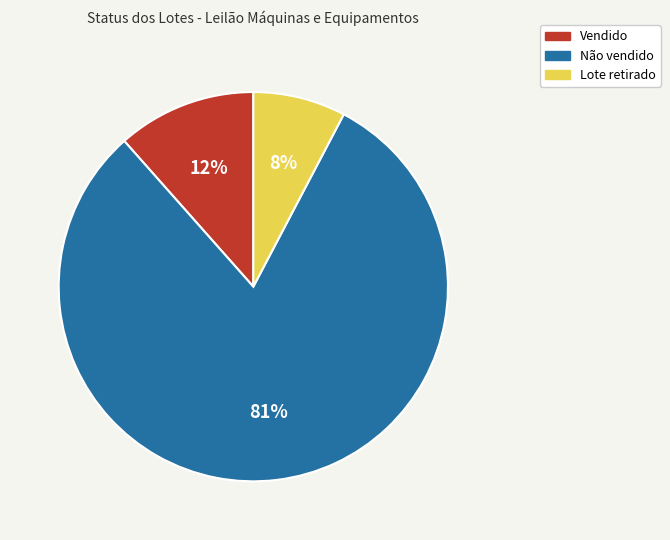

To the nearest percent, what is the average slice percentage?

33%